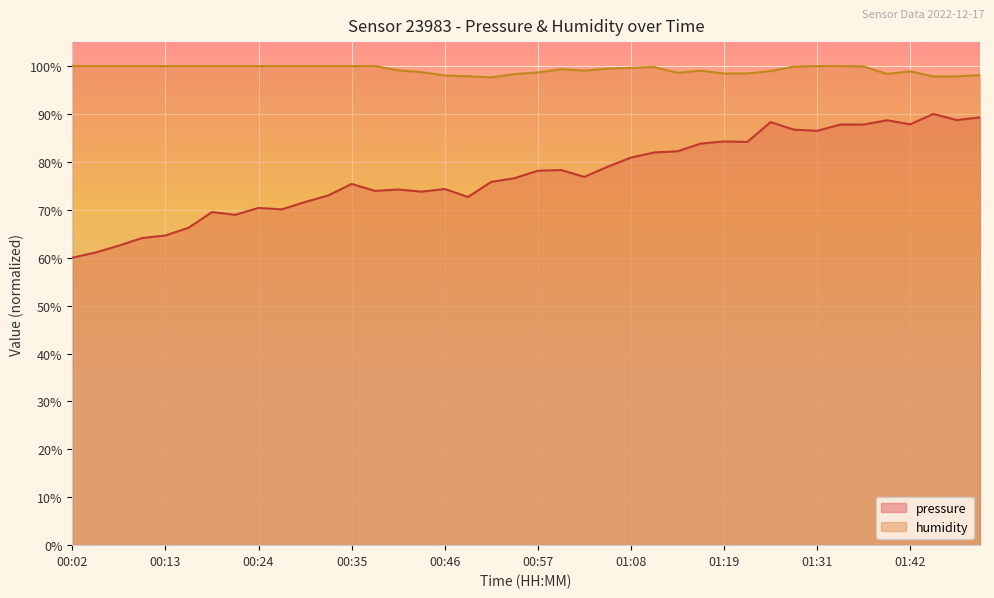

Which series has the widest spread of values?

pressure